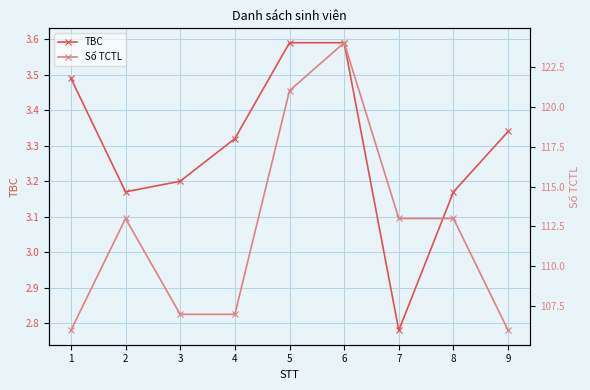

At 2, list the series in order from largest to smallest.

Số TCTL, TBC